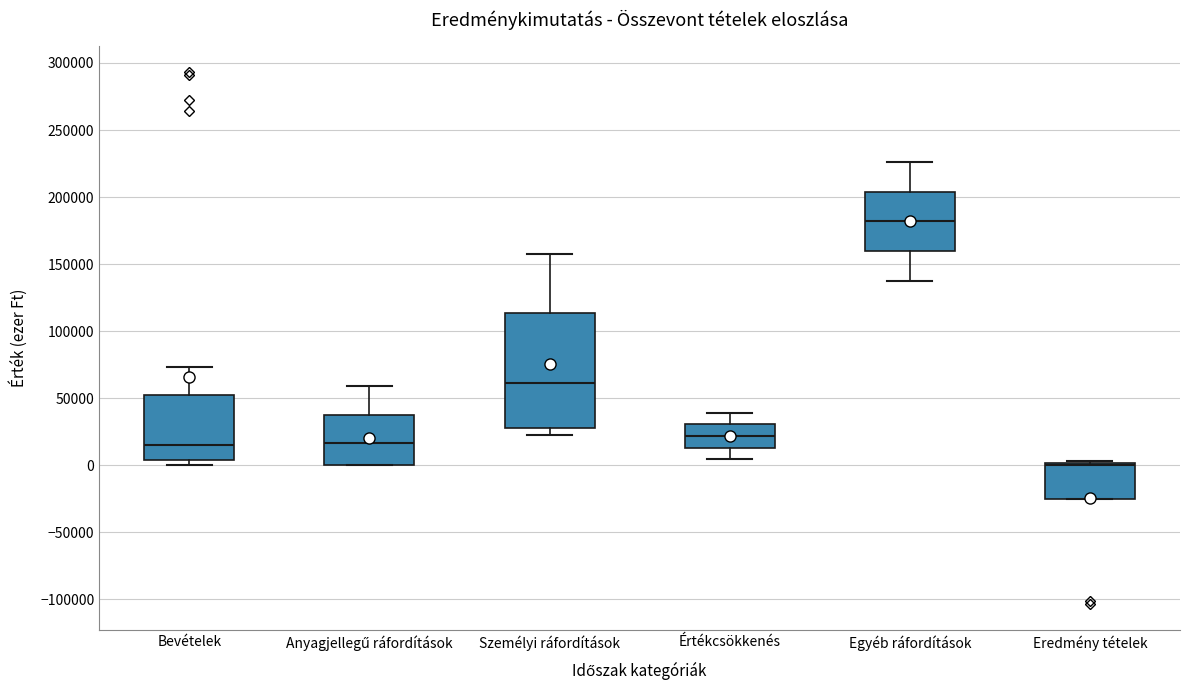

Reading left to right, transcribe this box plot: for each box, give where its median line is, the range the box spans, and where its two whiskers end, as read against the y-axis. The values are not printed on the chart, so give them approximately, as read against the axis.

Bevételek: median 15000, box 5000 to 50000, whiskers 0 to 75000
Anyagjellegű ráfordítások: median 15000, box 0 to 40000, whiskers 0 to 60000
Személyi ráfordítások: median 60000, box 30000 to 115000, whiskers 20000 to 155000
Értékcsökkenés: median 20000, box 15000 to 30000, whiskers 5000 to 40000
Egyéb ráfordítások: median 180000, box 160000 to 205000, whiskers 140000 to 225000
Eredmény tételek: median 0 (just below the box's upper edge), box -25000 to 0, whiskers -25000 to 5000